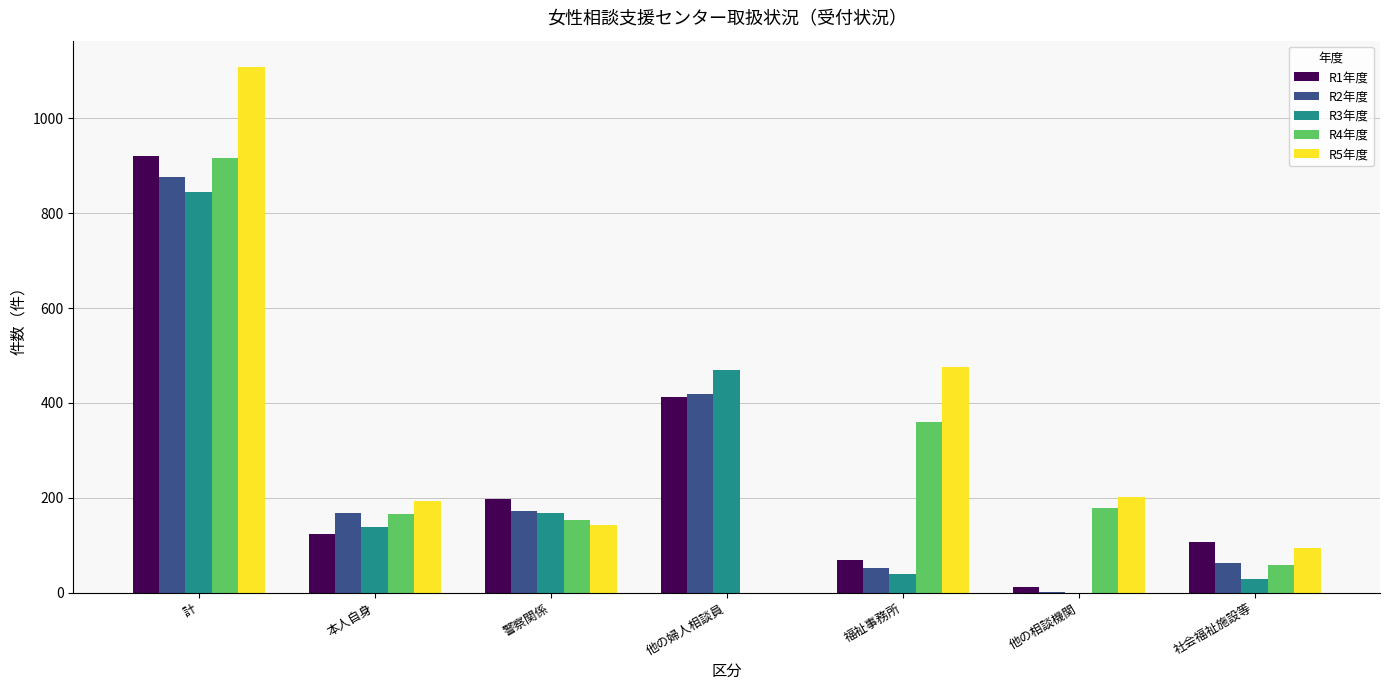

Count the number of data series in this chart.

5